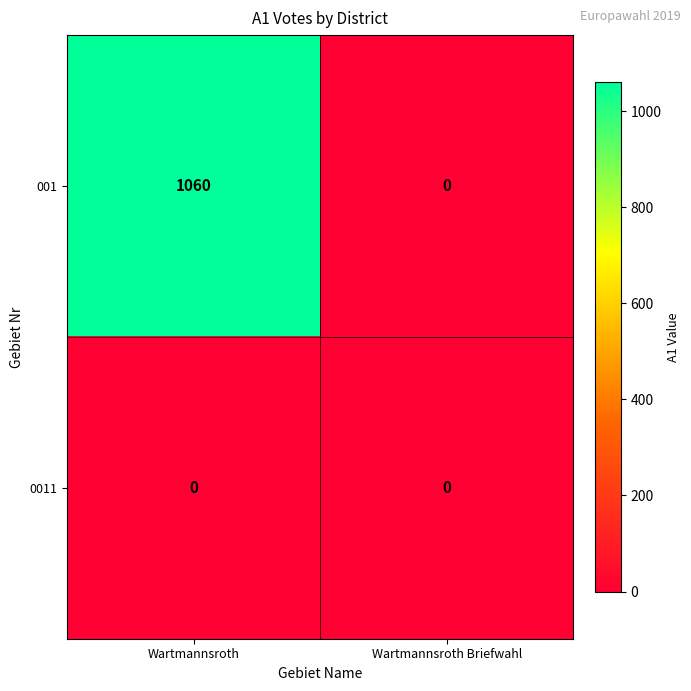

At which category is the sum across all series the highest?

Wartmannsroth